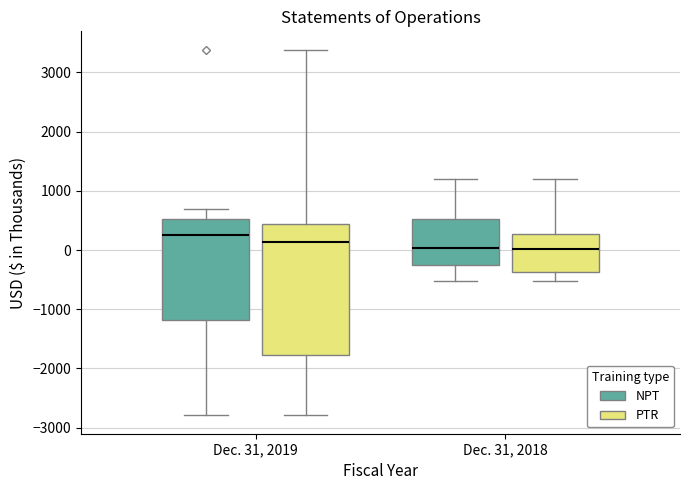

Reading left to right, transcribe this box plot: for each box, give where its median line is, the range the box spans, and where its two whiskers end, as read against the y-axis. The values are not printed on the chart, so give them approximately, as read against the axis.

Dec. 31, 2019 (NPT): median 300, box -1200 to 500, whiskers -2800 to 700
Dec. 31, 2019 (PTR): median 100, box -1800 to 400, whiskers -2800 to 3400
Dec. 31, 2018 (NPT): median 0, box -300 to 500, whiskers -500 to 1200
Dec. 31, 2018 (PTR): median 0, box -400 to 300, whiskers -500 to 1200